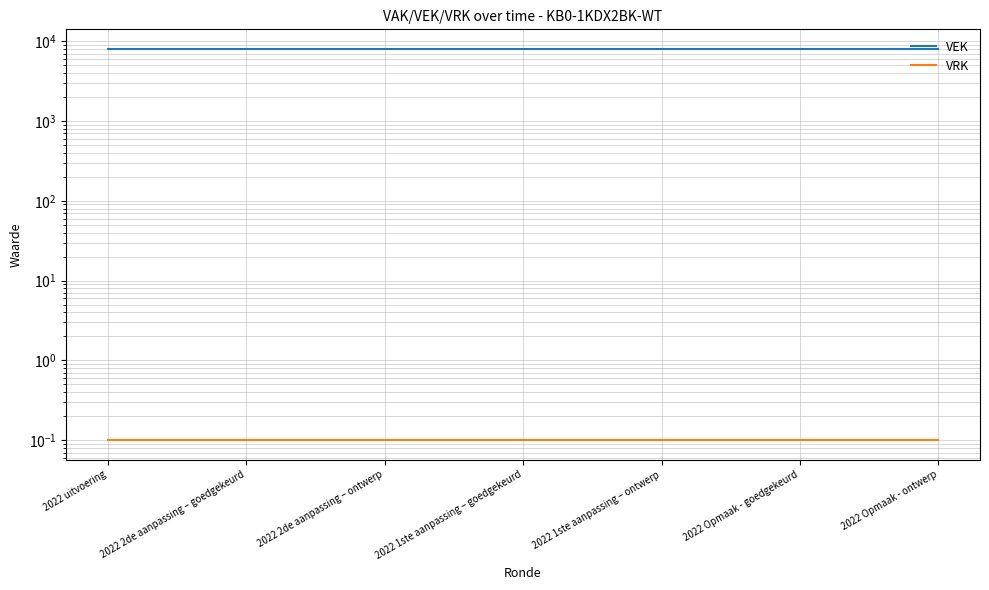

What is the difference between the highest and lowest values at 2022 Opmaak - ontwerp?

7999.9